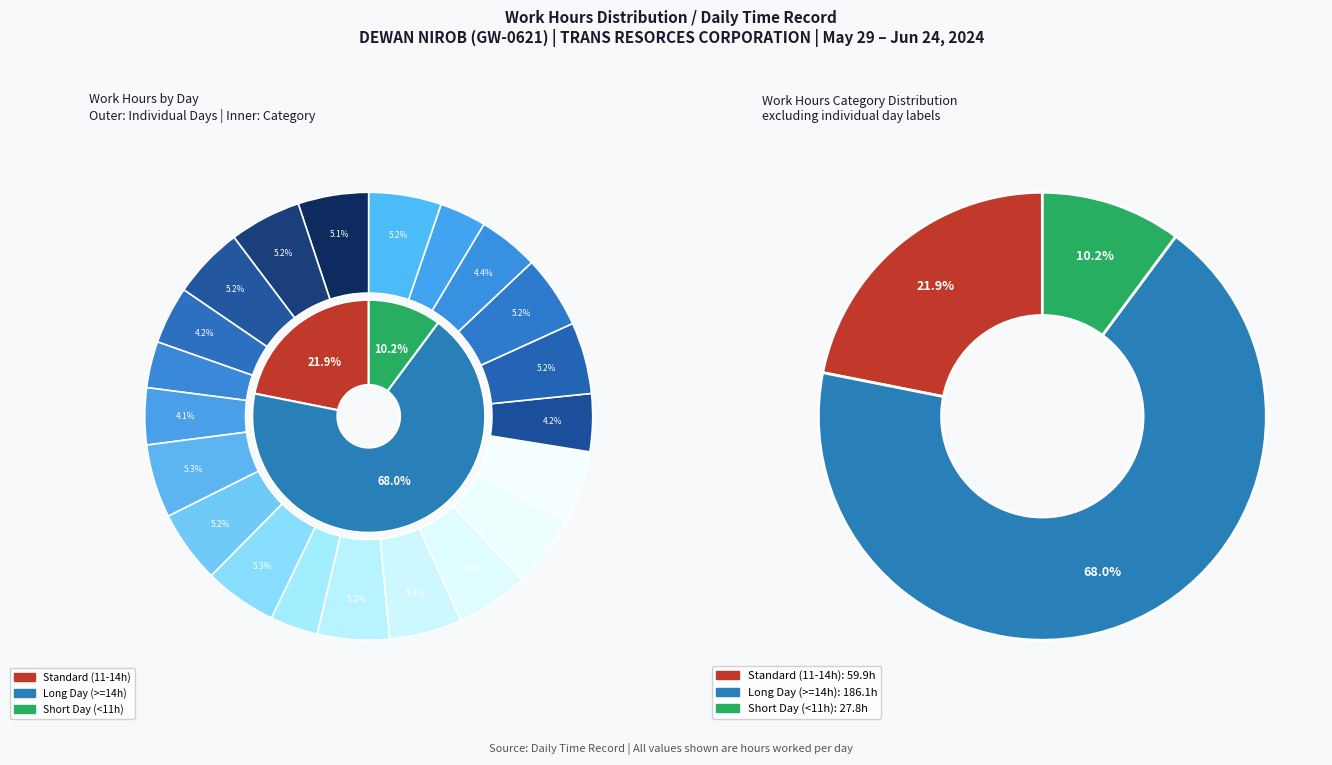

How many slices are in this pie chart?

21